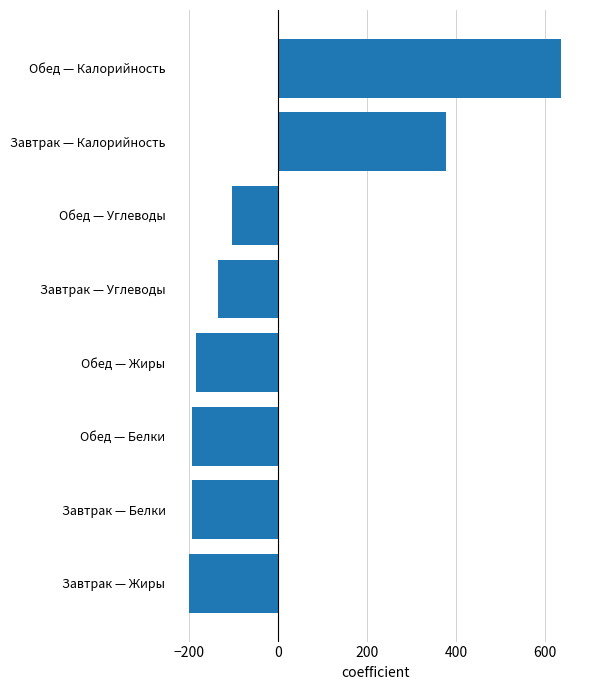

At which category does the chart reach its peak across all series?

Обед — Калорийность